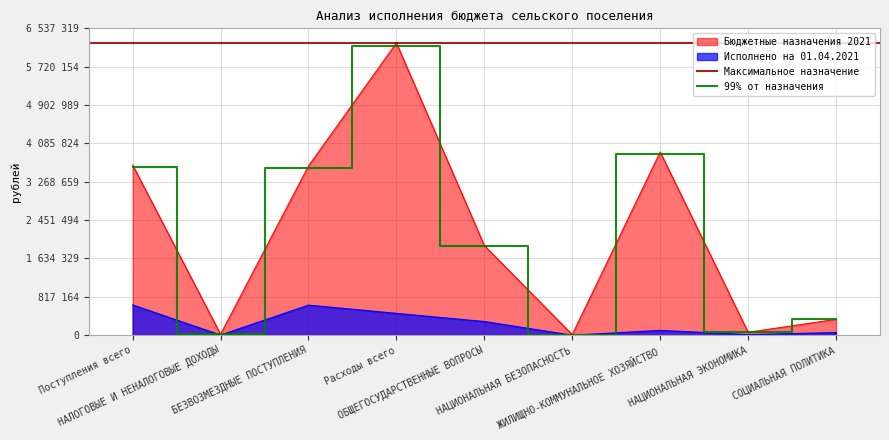

Does the chart display data point markers on the line(s)?

No